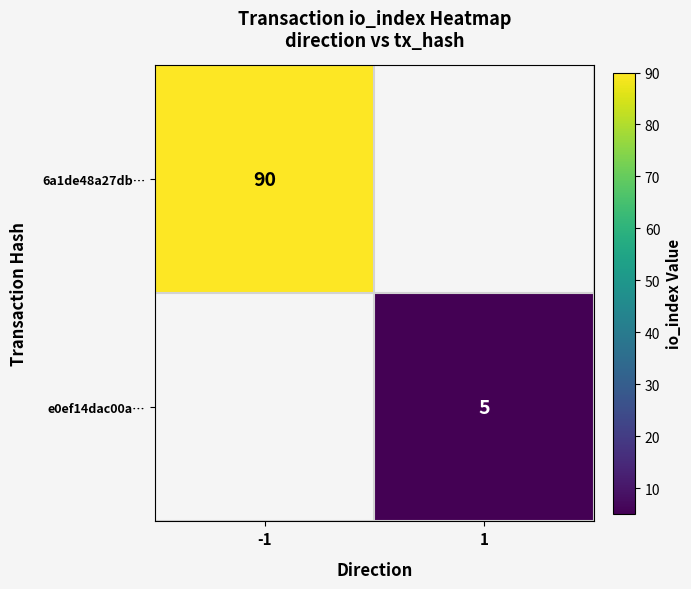

True or false: 6a1de48a27db… has a value of 46.5 at -1.

False